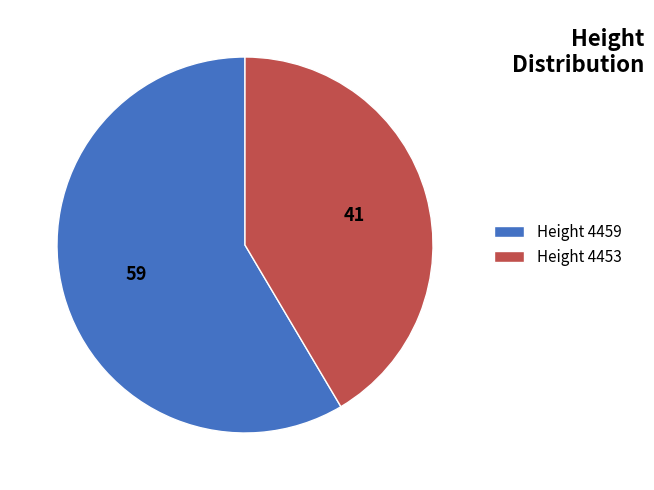

Approximately how many times larger is the value at Height 4453 compared to Height 4459?

0.7